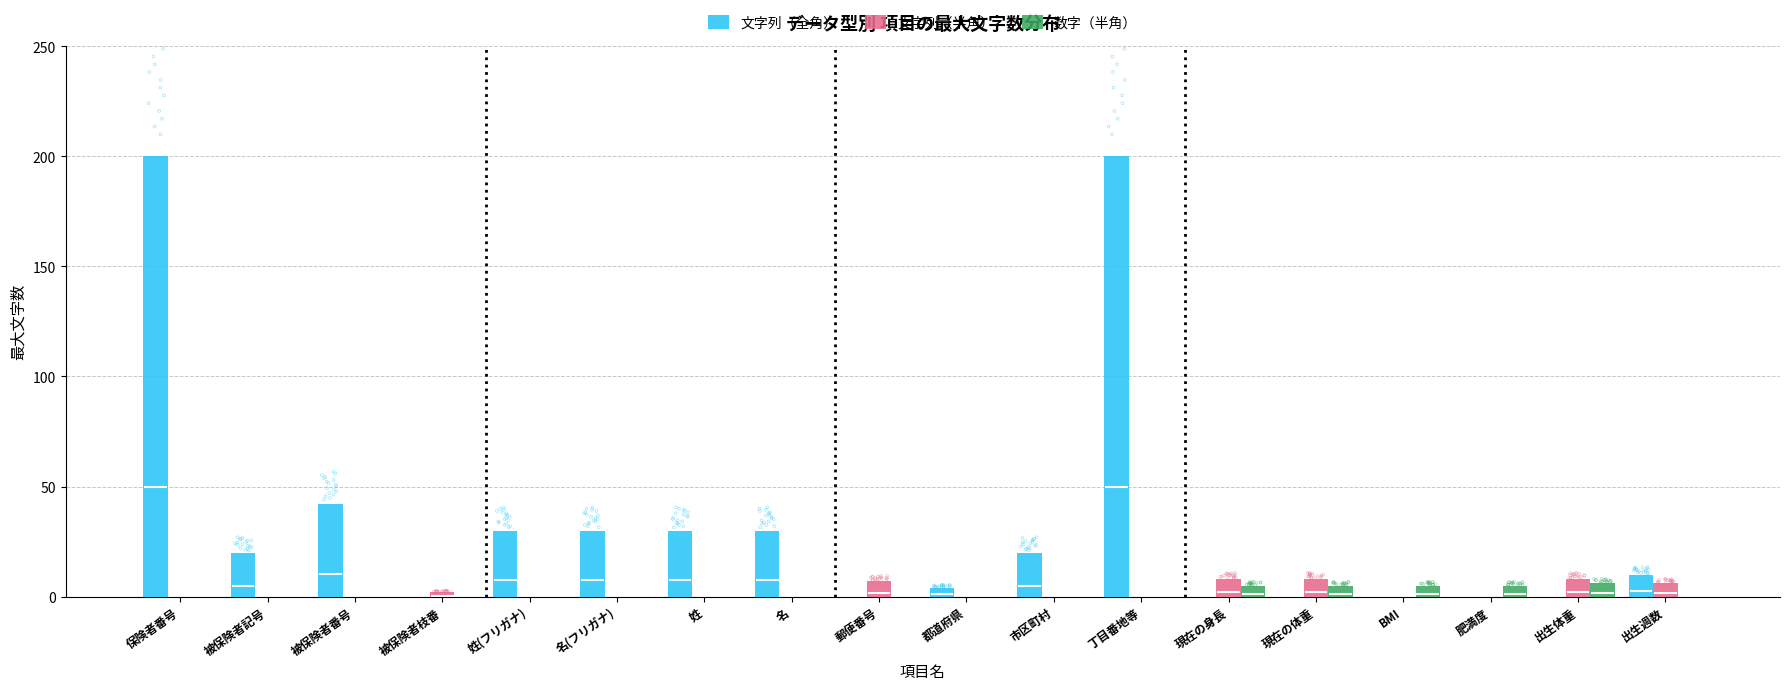

Which series has the largest total across all categories?

文字列（全角）